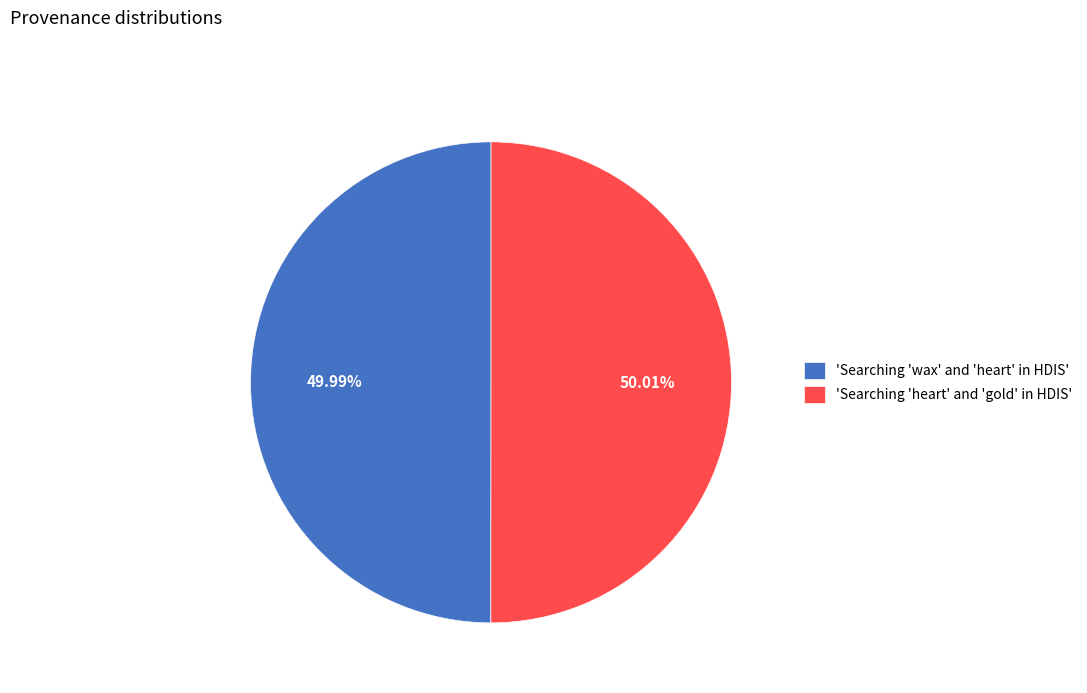

Is there any slice that represents more than half of the pie?

Yes